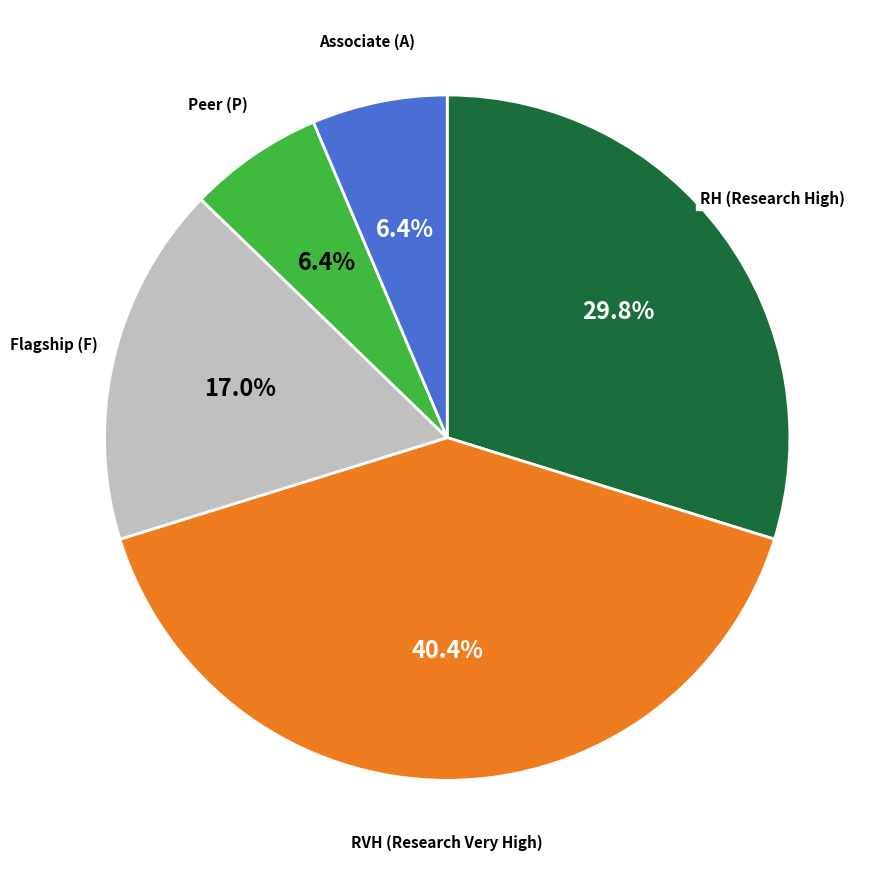

Does any single category account for the majority?

No